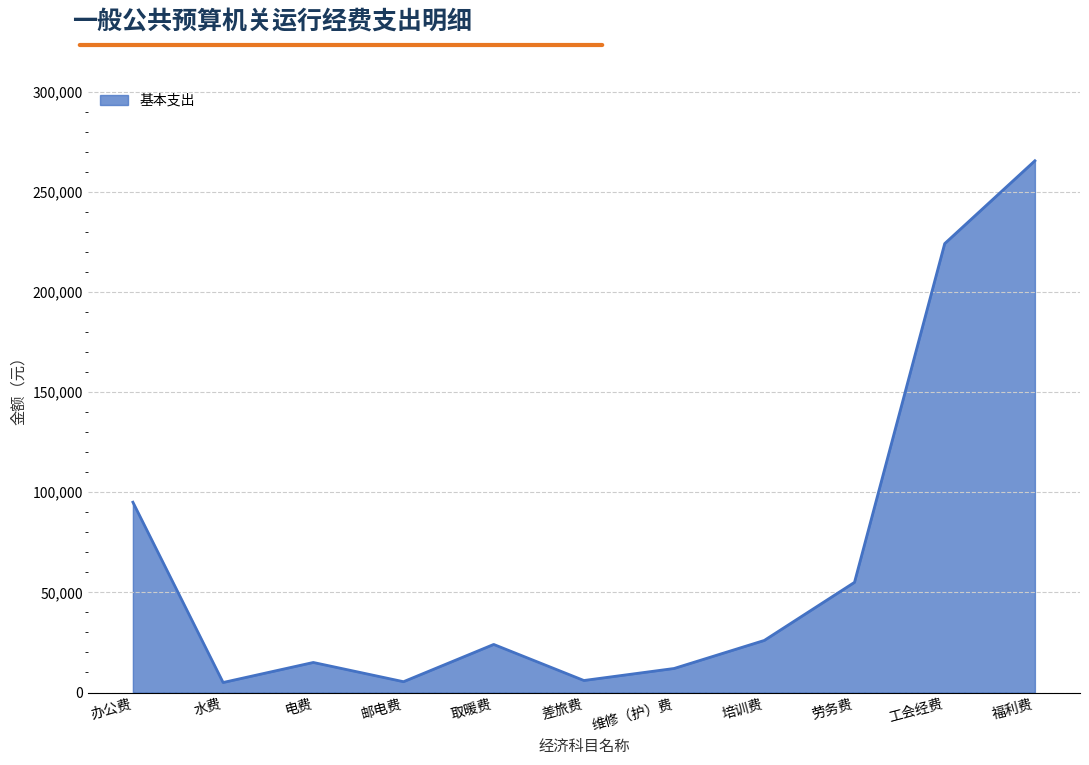

Which label corresponds to the largest value in the chart?

福利费